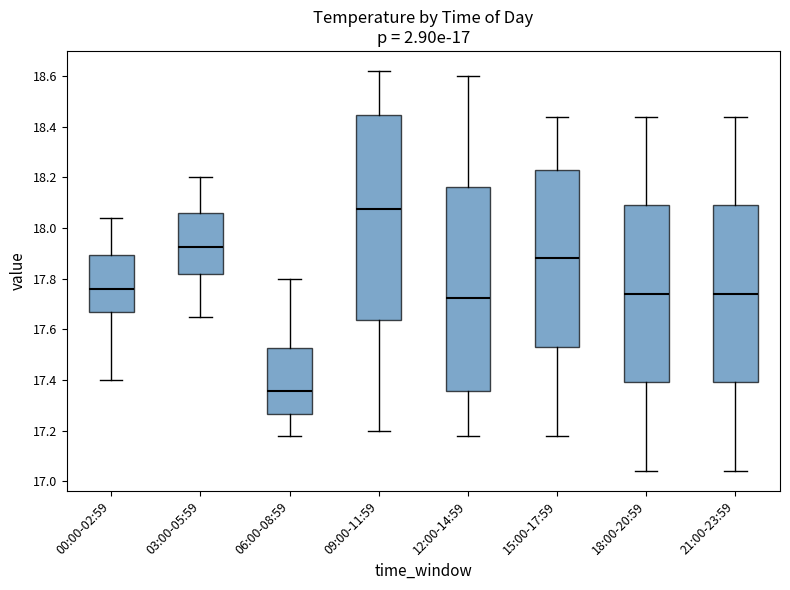

Which box has the lowest median line?

06:00-08:59